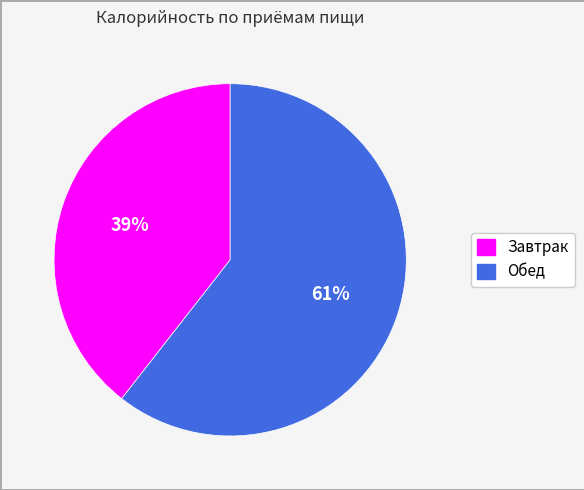

Is the sum of Обед and Завтрак greater than half?

Yes